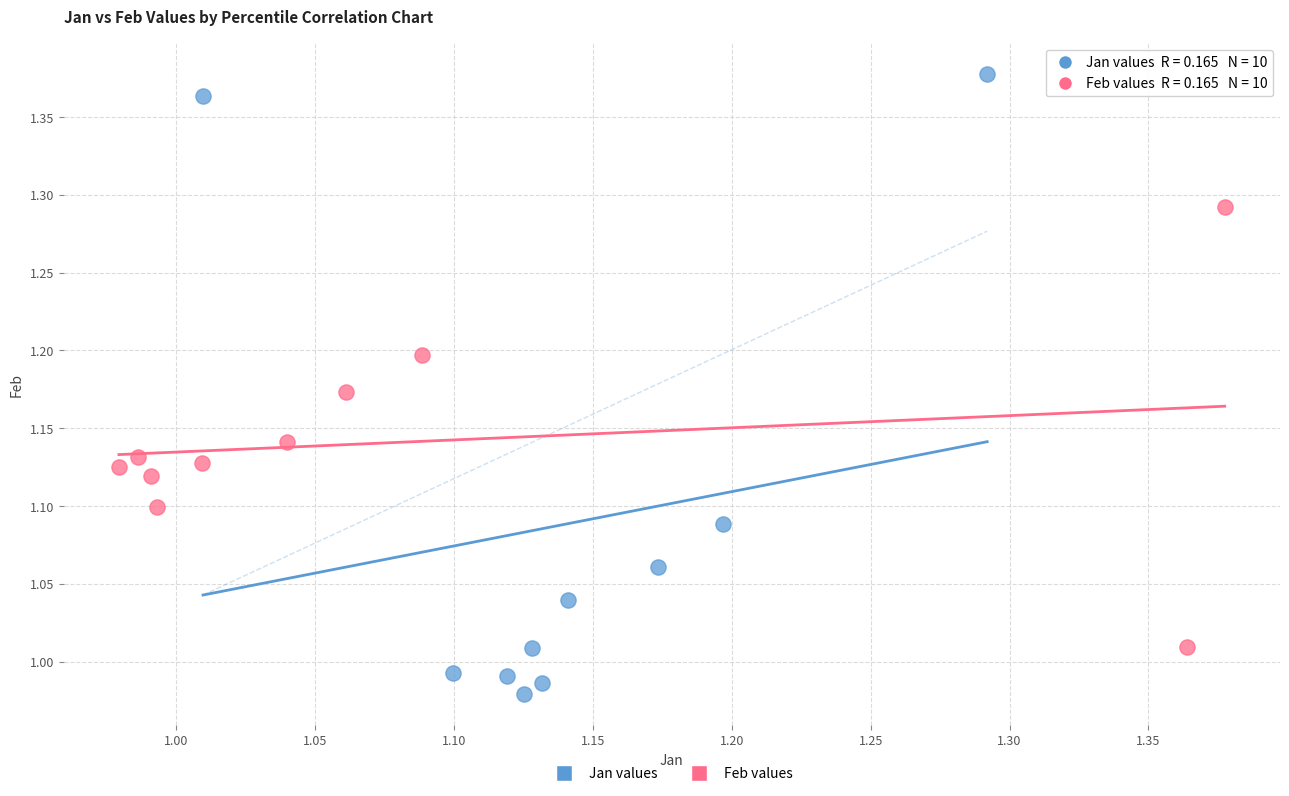

Which series reaches the maximum Y coordinate?

Jan values